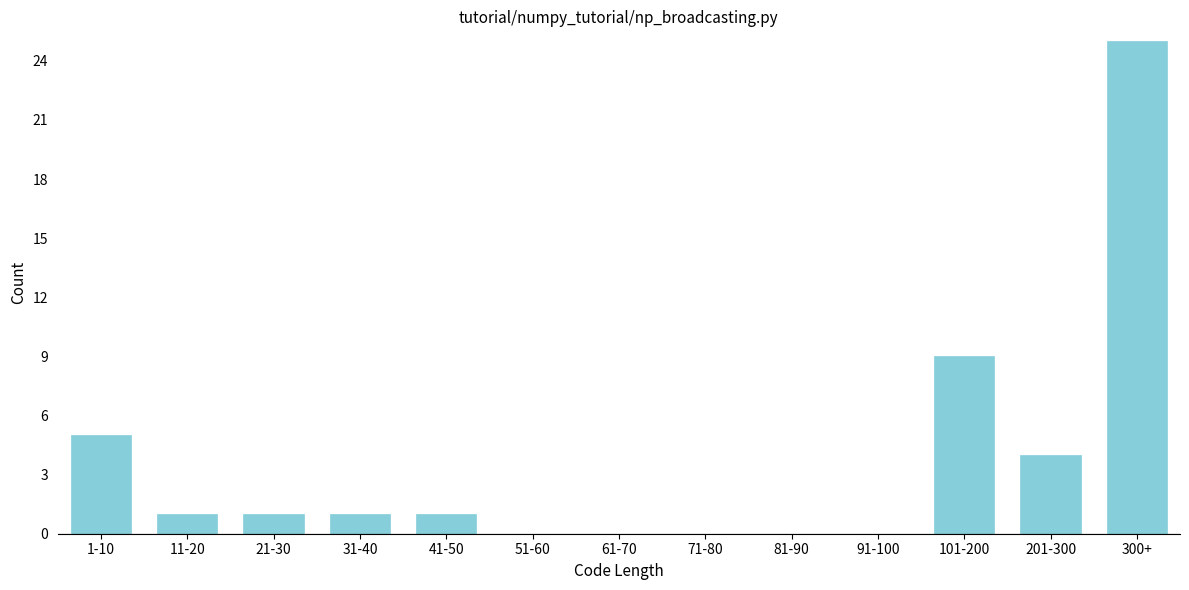

Reading right to left, extract all data points from this chart.

300+=25	201-300=4	101-200=9	91-100=0	81-90=0	71-80=0	61-70=0	51-60=0	41-50=1	31-40=1	21-30=1	11-20=1	1-10=5